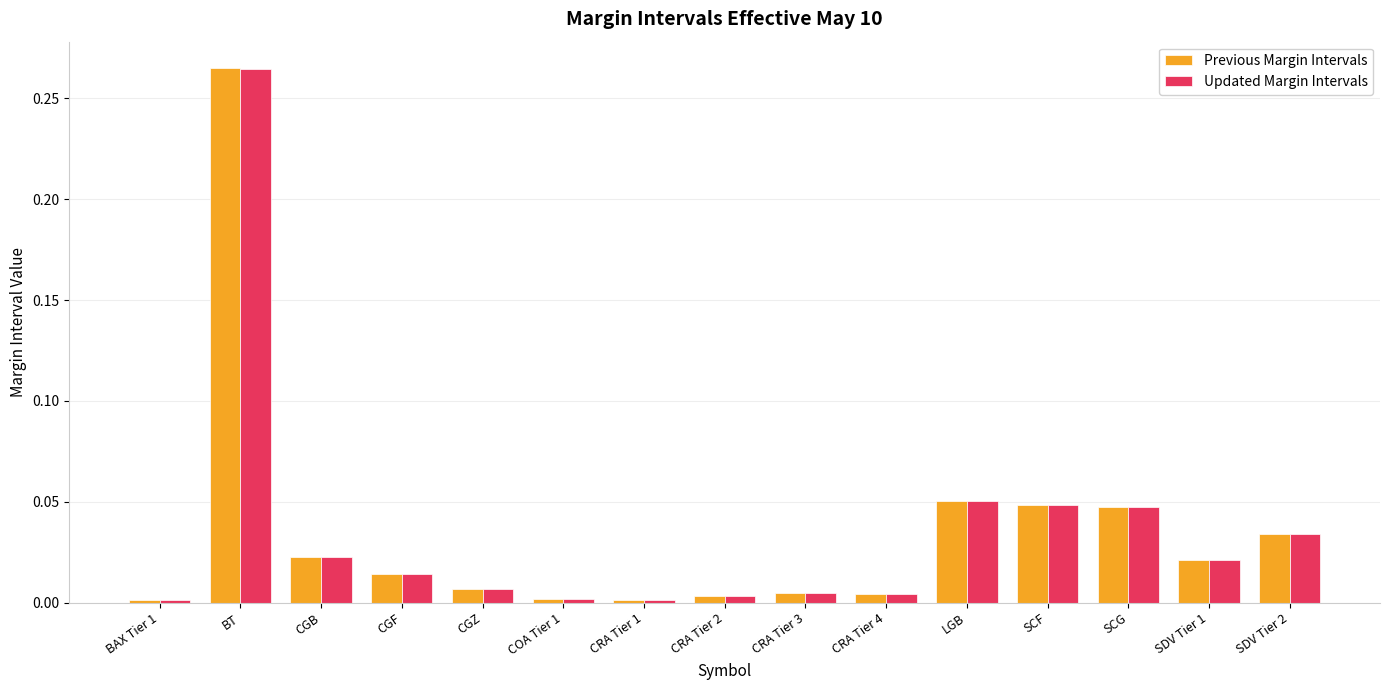

The Updated Margin Intervals series shows 0.1 at SCF. True or false?

False